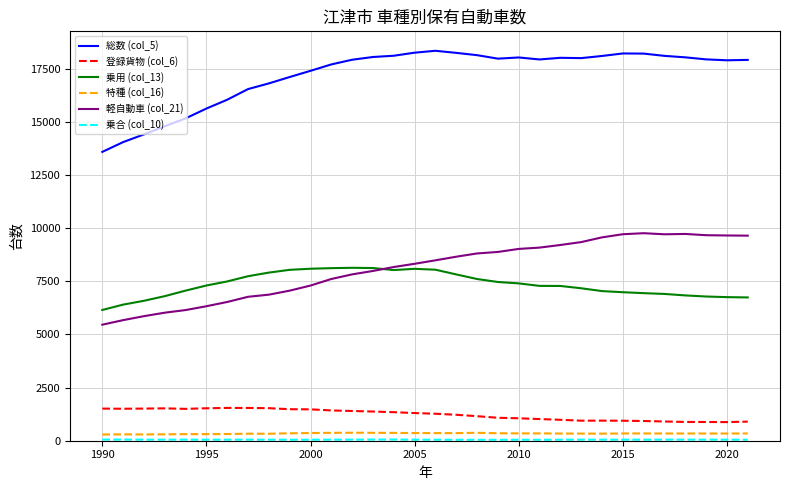

Which series has the largest total across all categories?

総数 (col_5)